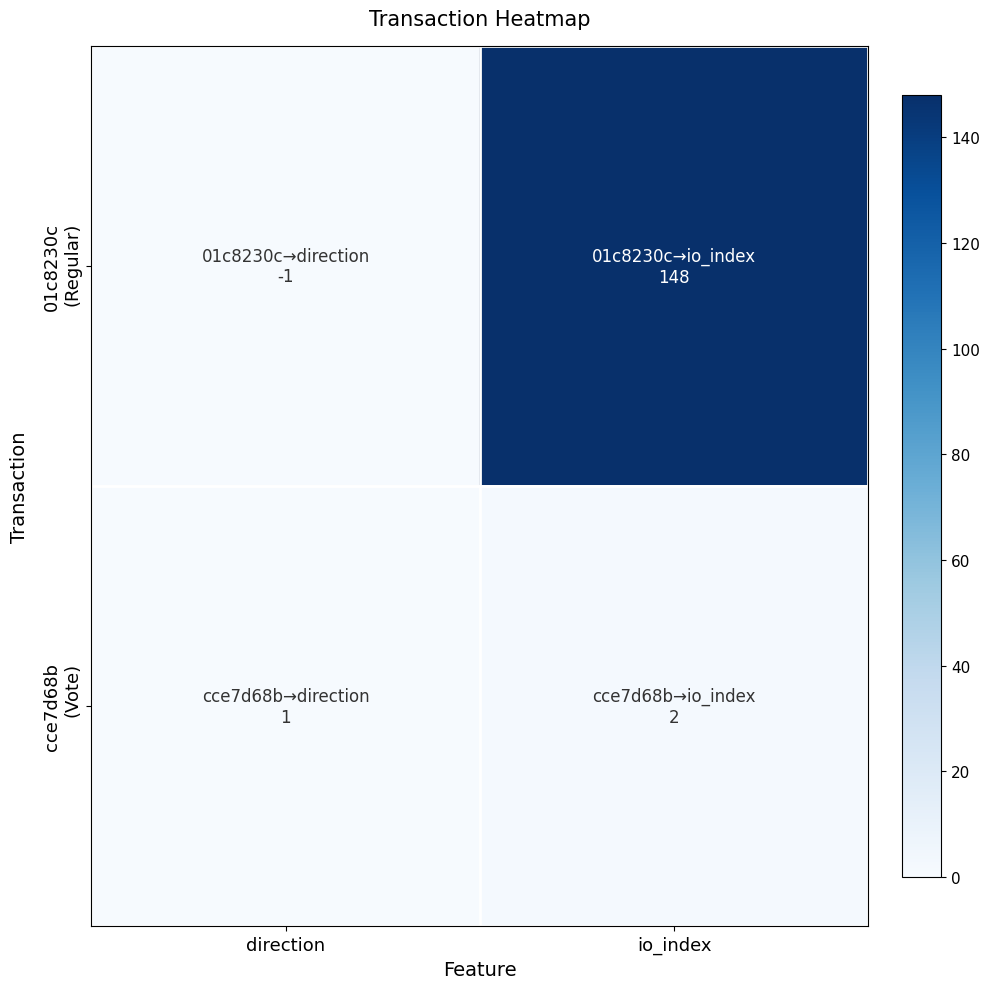

Which series has the widest spread of values?

01c8230c (Regular)